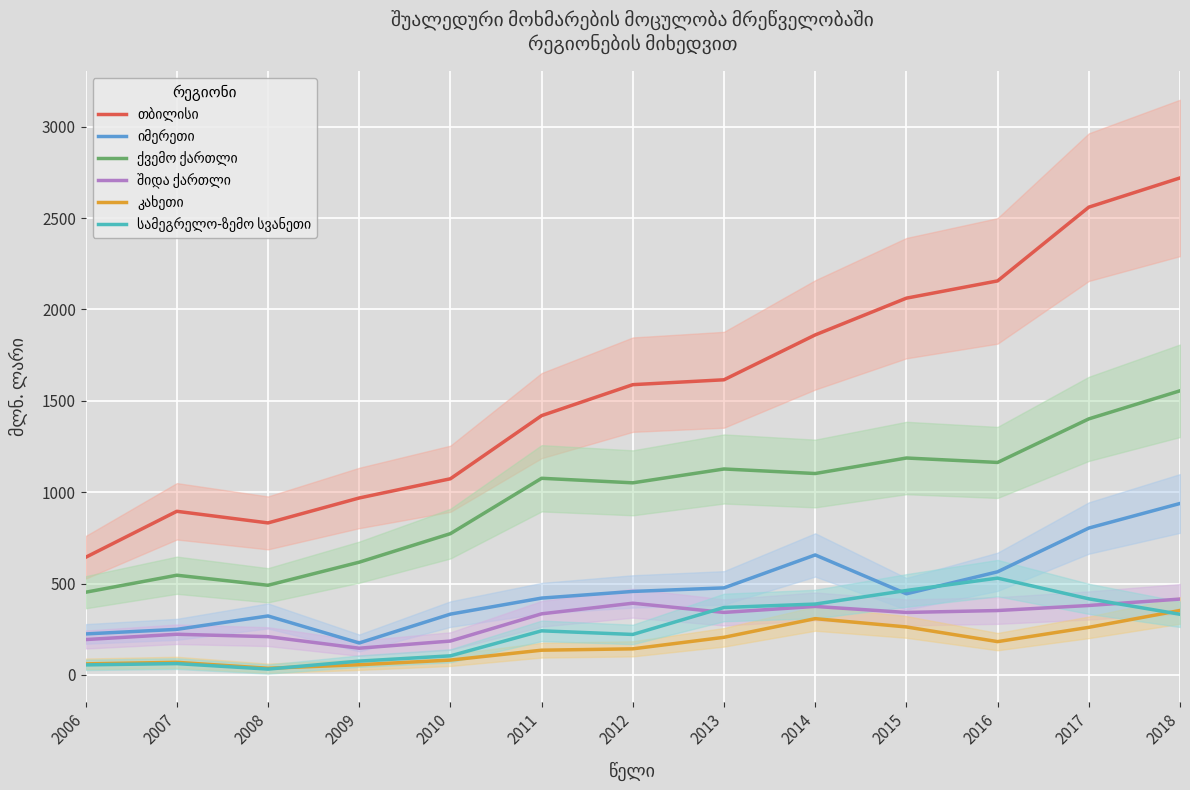

Which series has the widest spread of values?

თბილისი